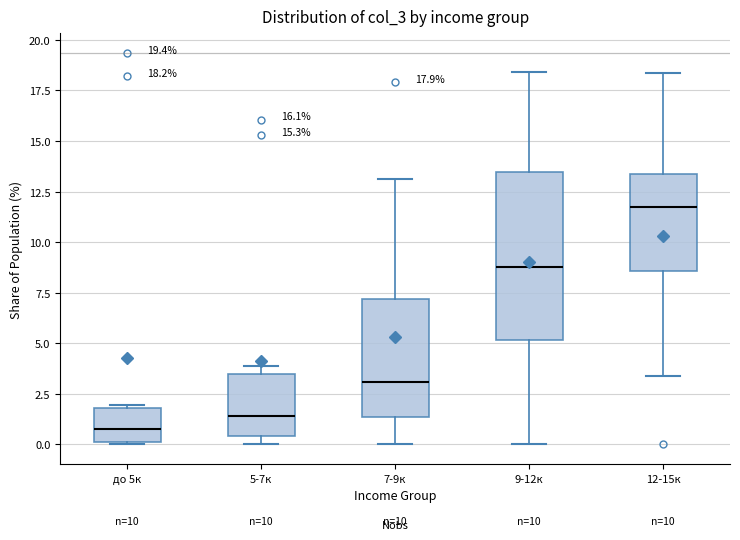

Comparing the boxes themselves (not the whiskers), which one is the tallest?

9-12к